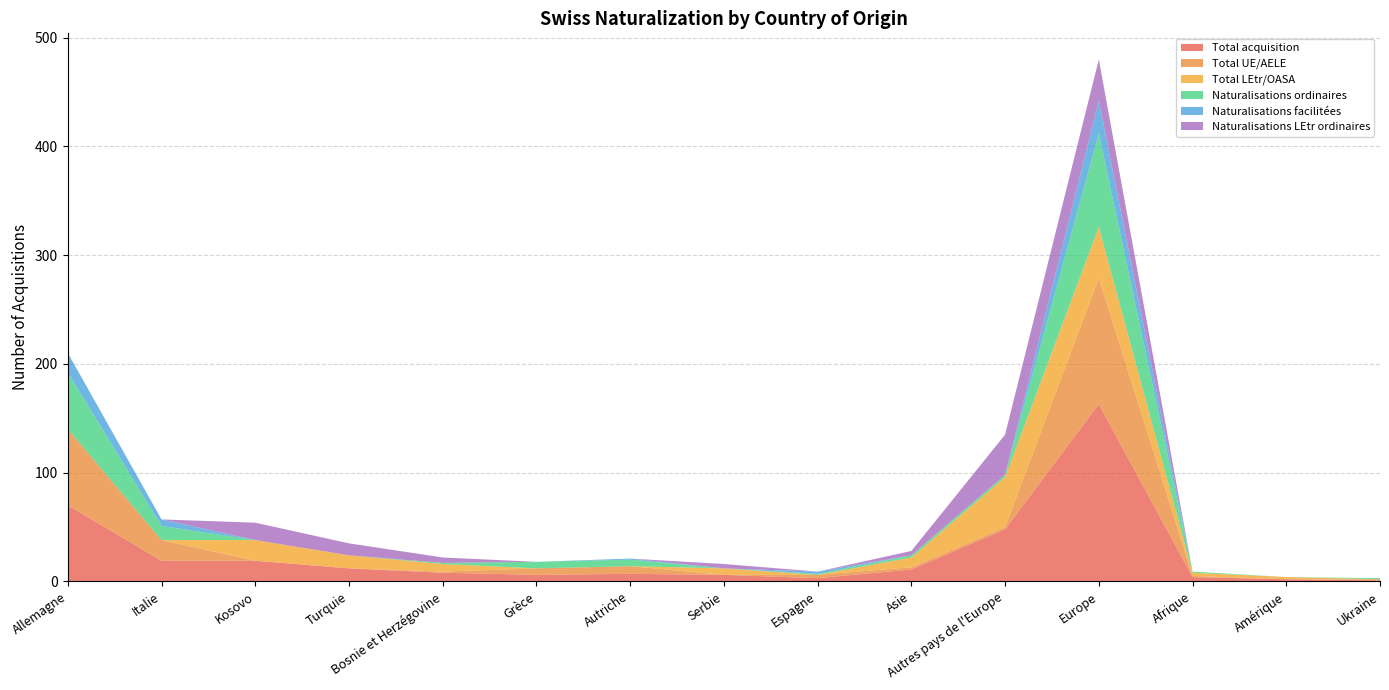

Reading right to left, extract all data points from this chart.

Total acquisition: 1	2	4	163	48	11	3	6	7	6	8	12	19	19	70
Total UE/AELE: 1	0	1	116	2	2	3	0	7	6	1	0	0	19	70
Total LEtr/OASA: 0	2	3	47	46	9	0	6	0	0	7	12	19	0	0
Naturalisations ordinaires: 1	0	1	86	2	2	1	0	6	6	1	0	0	13	52
Naturalisations facilitées: 0	0	0	30	0	0	2	0	1	0	0	0	0	6	18
Naturalisations LEtr ordinaires: 0	0	0	38	37	4	0	4	0	0	5	11	16	0	0